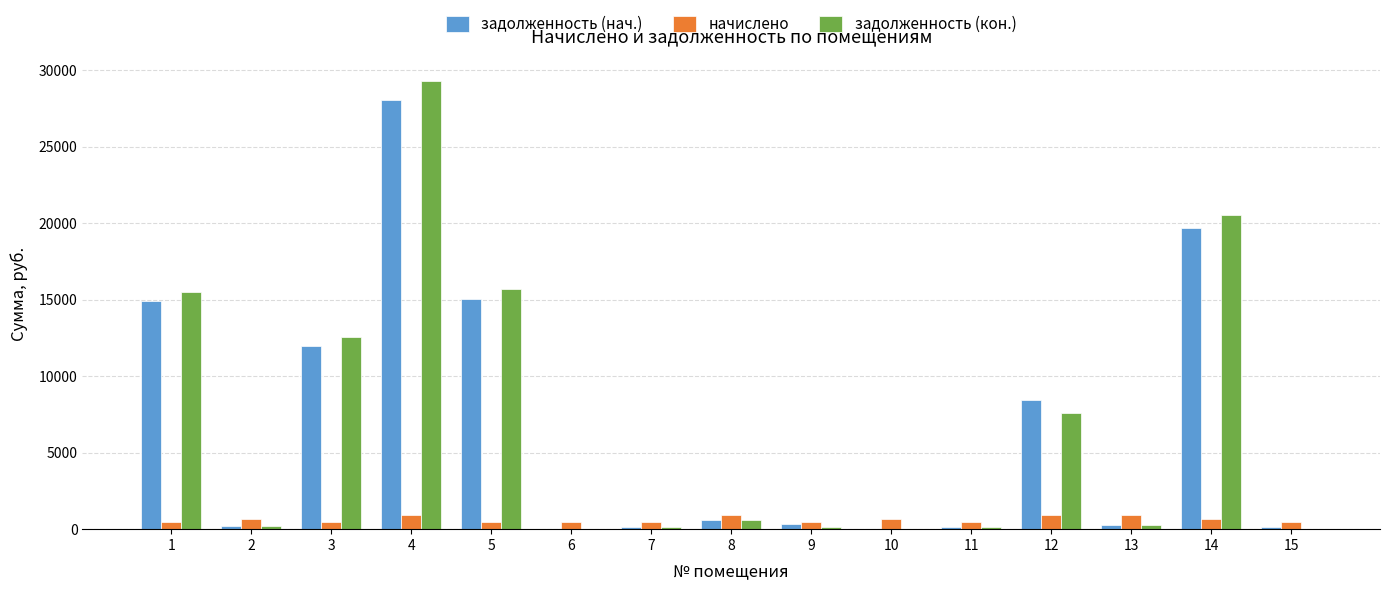

The value of задолженность (кон.) at 14 is 20516.9. True or false?

True